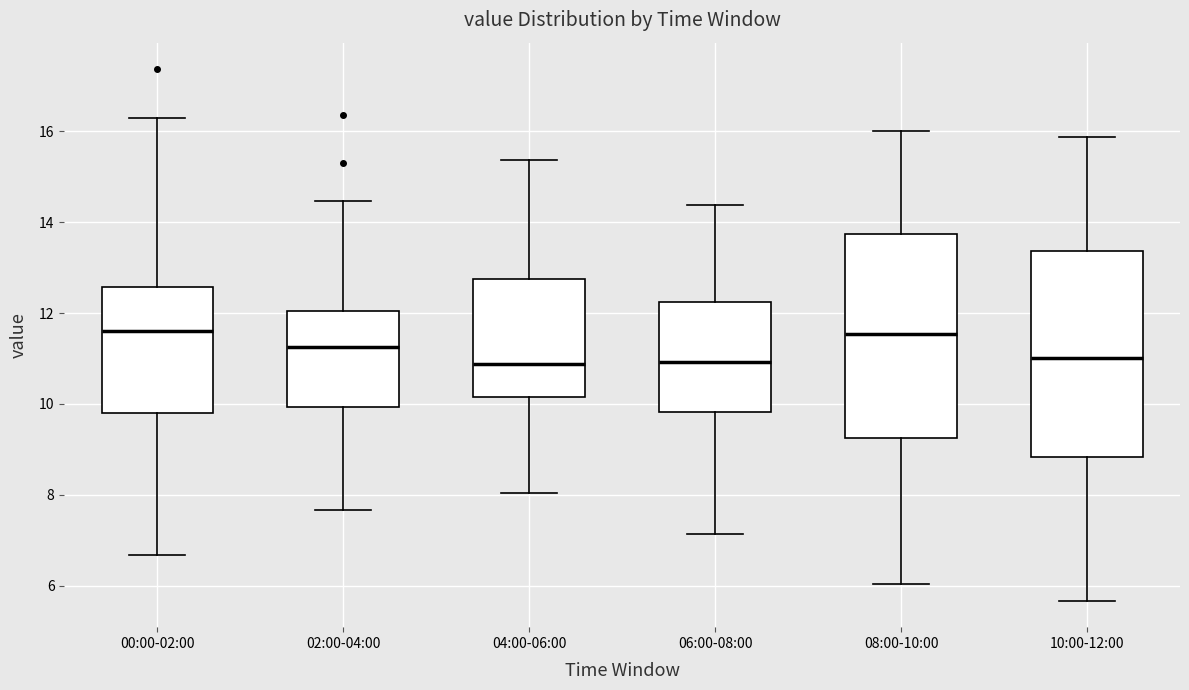

Reading left to right, transcribe this box plot: for each box, give where its median line is, the range the box spans, and where its two whiskers end, as read against the y-axis. The values are not printed on the chart, so give them approximately, as read against the axis.

00:00-02:00: median 11.6, box 9.8 to 12.6, whiskers 6.6 to 16.4
02:00-04:00: median 11.2, box 10.0 to 12.0, whiskers 7.6 to 14.4
04:00-06:00: median 10.8, box 10.2 to 12.8, whiskers 8.0 to 15.4
06:00-08:00: median 11.0, box 9.8 to 12.2, whiskers 7.2 to 14.4
08:00-10:00: median 11.6, box 9.2 to 13.8, whiskers 6.0 to 16.0
10:00-12:00: median 11.0, box 8.8 to 13.4, whiskers 5.6 to 15.8